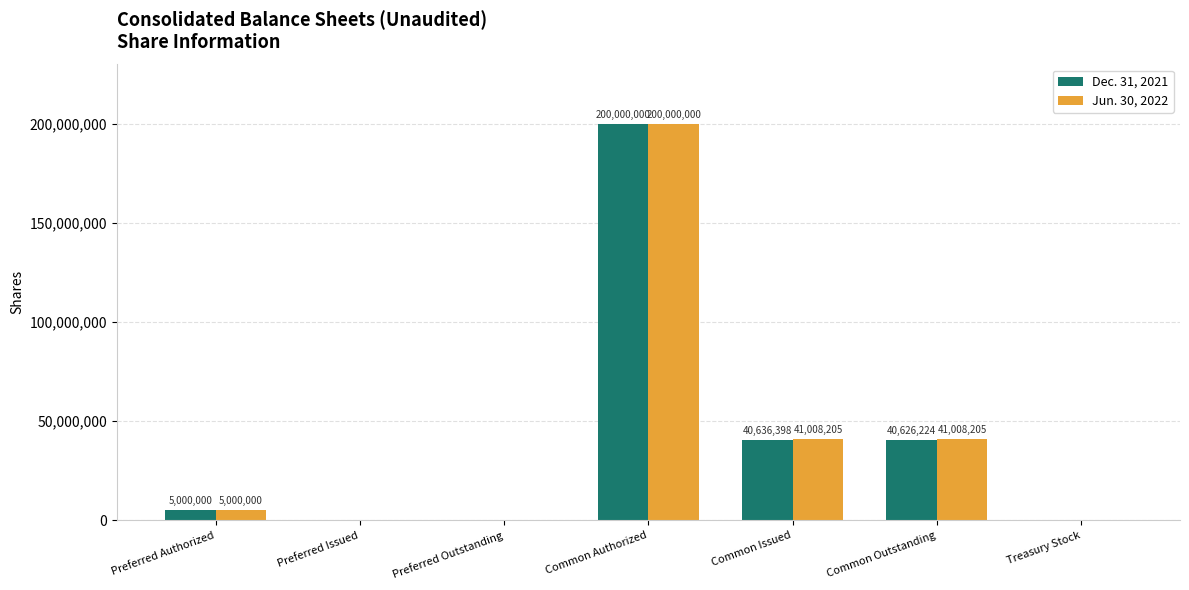

What is the highest value of the Jun. 30, 2022 series?

200000000